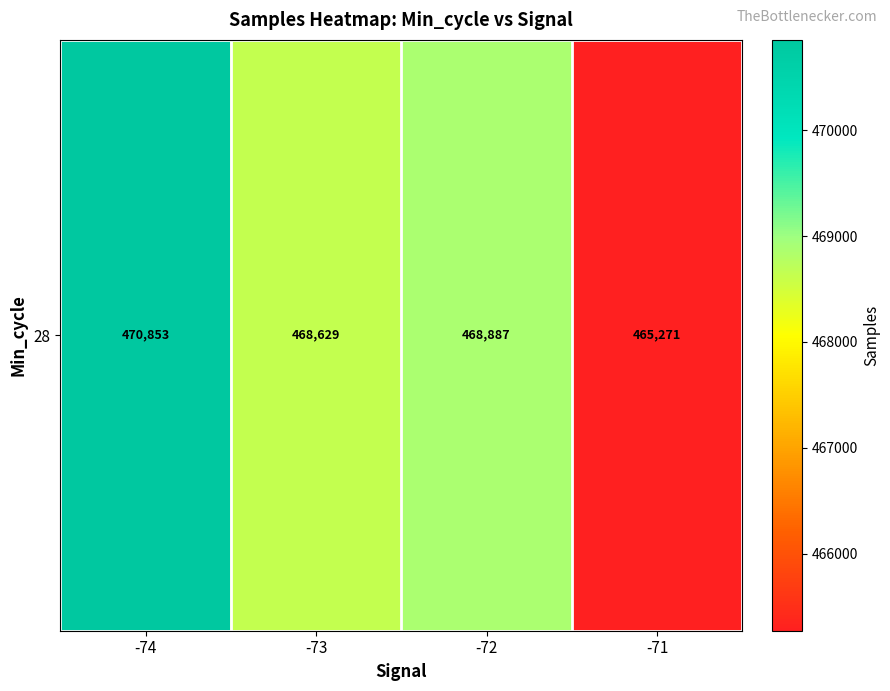

What is the change in value from -74 to -73?

-2223.5